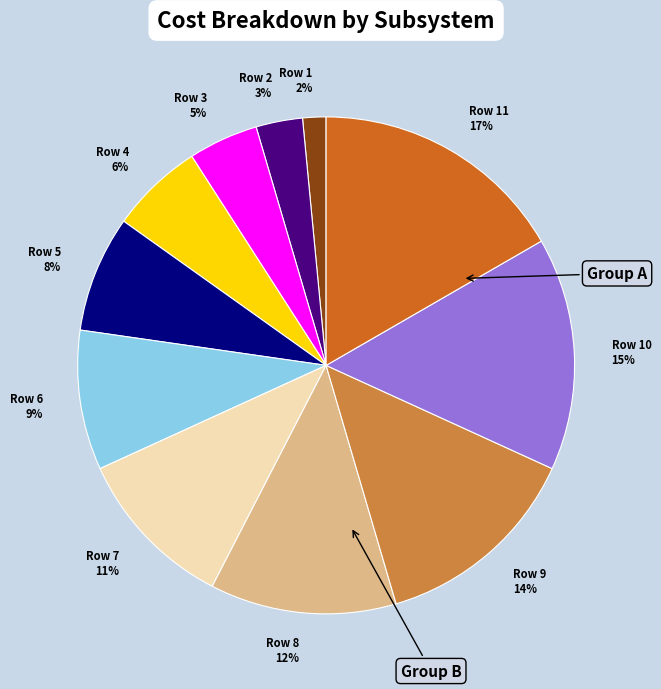

Combined, do Row 6 9% and Row 1 2% account for over 50%?

No